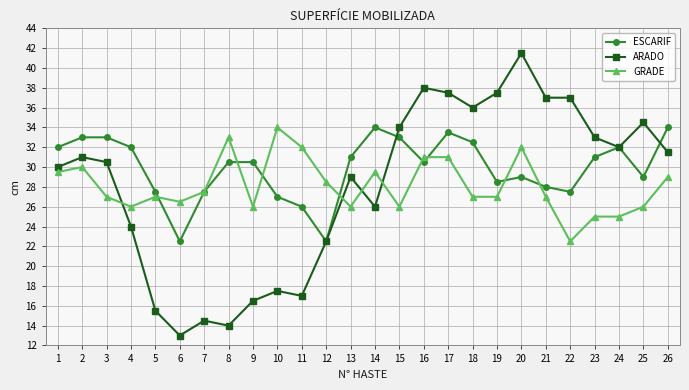

At how many categories does at least one series exceed 24?

26